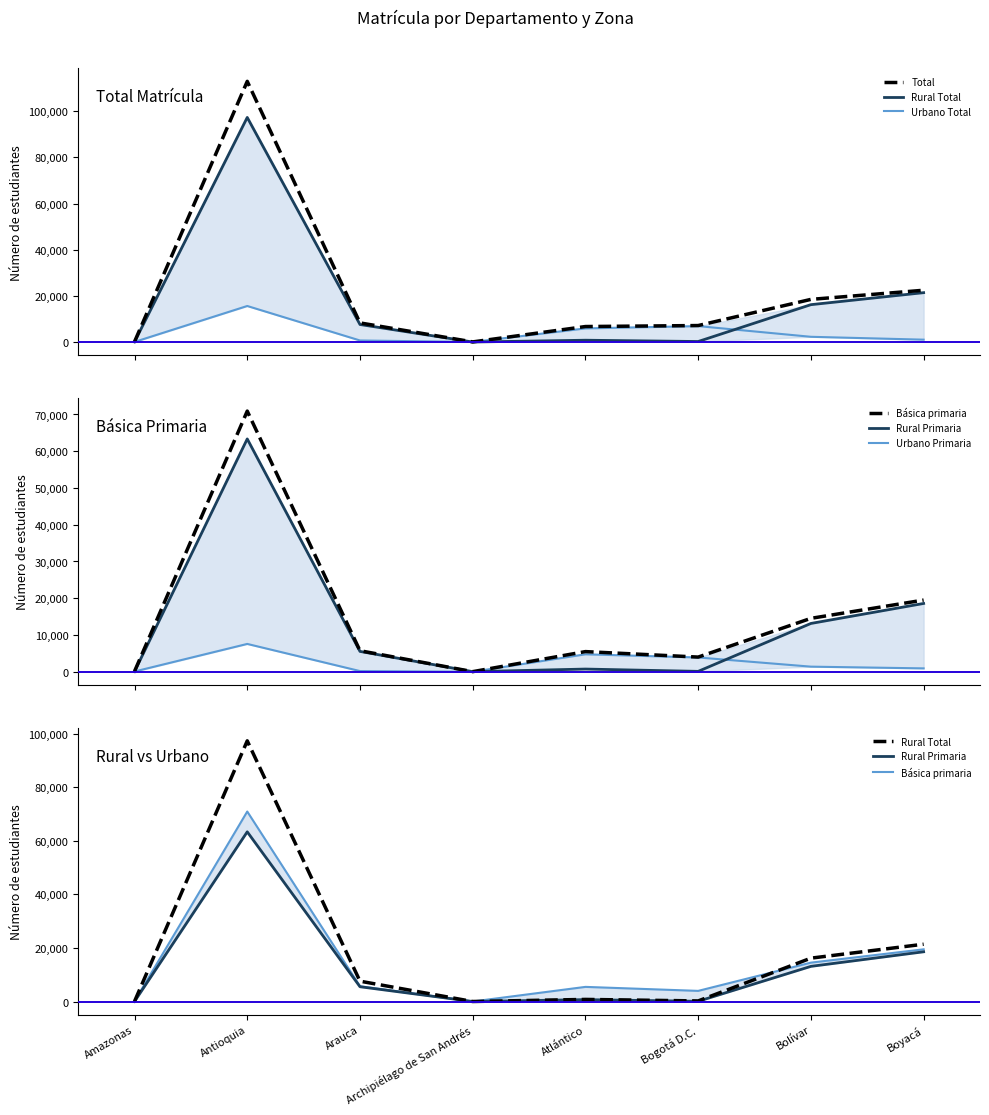

True or false: Básica primaria and Total intersect in this chart.

False